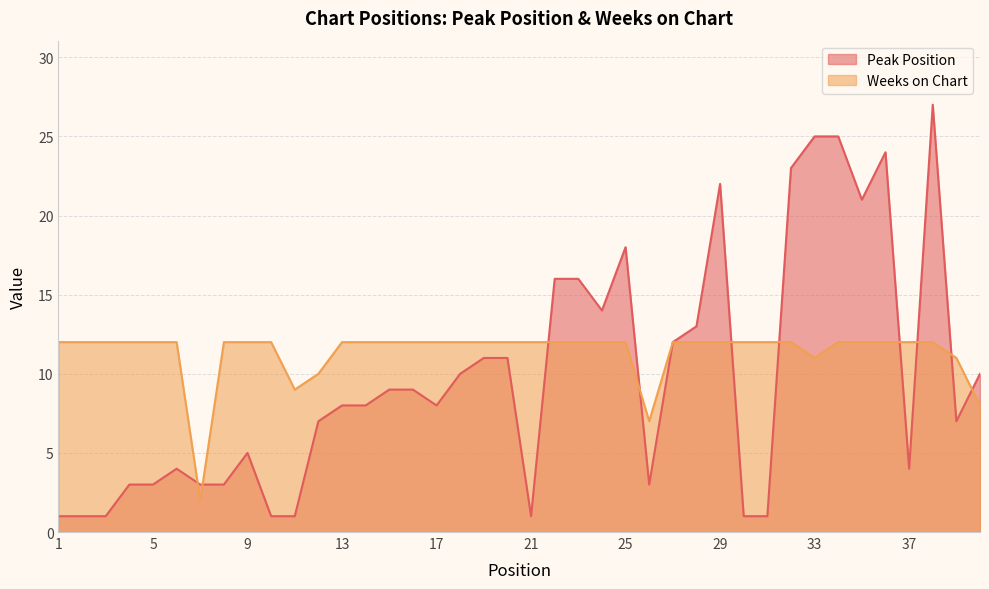

Reading left to right, transcribe all the data shown in this chart.

Peak Position: 1=1	2=1	3=1	4=3	5=3	6=4	7=3	8=3	9=5	10=1	11=1	12=7	13=8	14=8	15=9	16=9	17=8	18=10	19=11	20=11	21=1	22=16	23=16	24=14	25=18	26=3	27=12	28=13	29=22	30=1	31=1	32=23	33=25	34=25	35=21	36=24	37=4	38=27	39=7	40=10
Weeks on Chart: 1=12	2=12	3=12	4=12	5=12	6=12	7=2	8=12	9=12	10=12	11=9	12=10	13=12	14=12	15=12	16=12	17=12	18=12	19=12	20=12	21=12	22=12	23=12	24=12	25=12	26=7	27=12	28=12	29=12	30=12	31=12	32=12	33=11	34=12	35=12	36=12	37=12	38=12	39=11	40=8